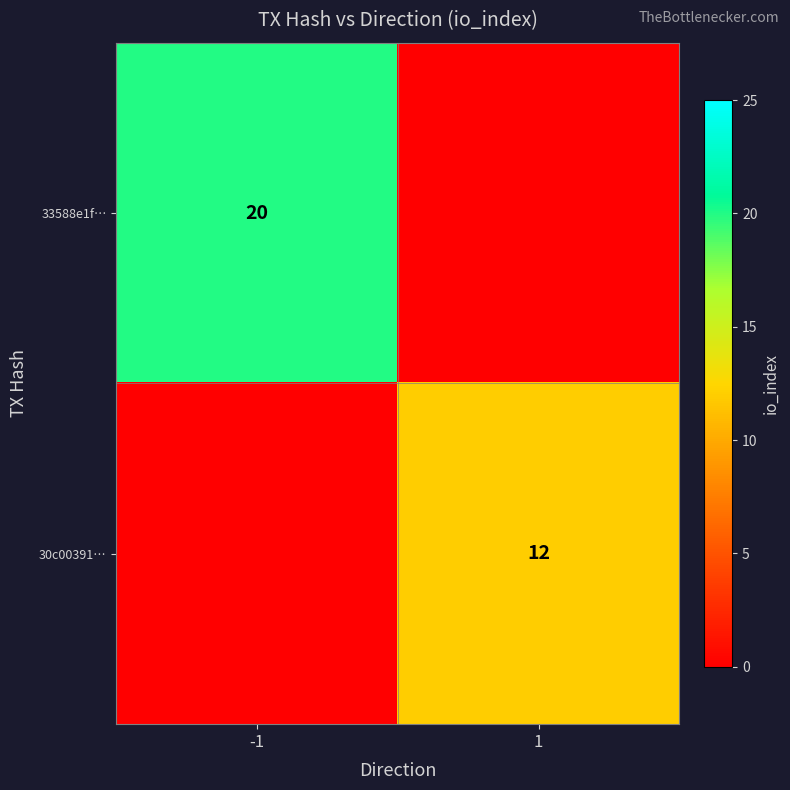

True or false: 30c00391… has a value of 3 at 1.

False